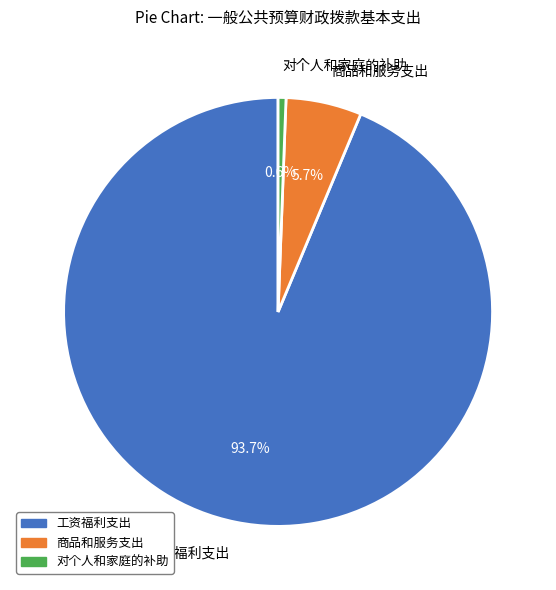

Which slice represents more than half of the pie?

工资福利支出